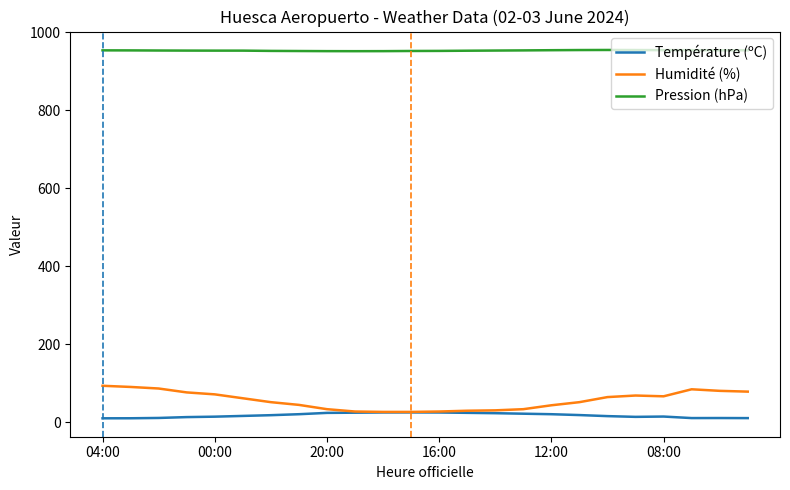

Which series has the largest total across all categories?

Pression (hPa)